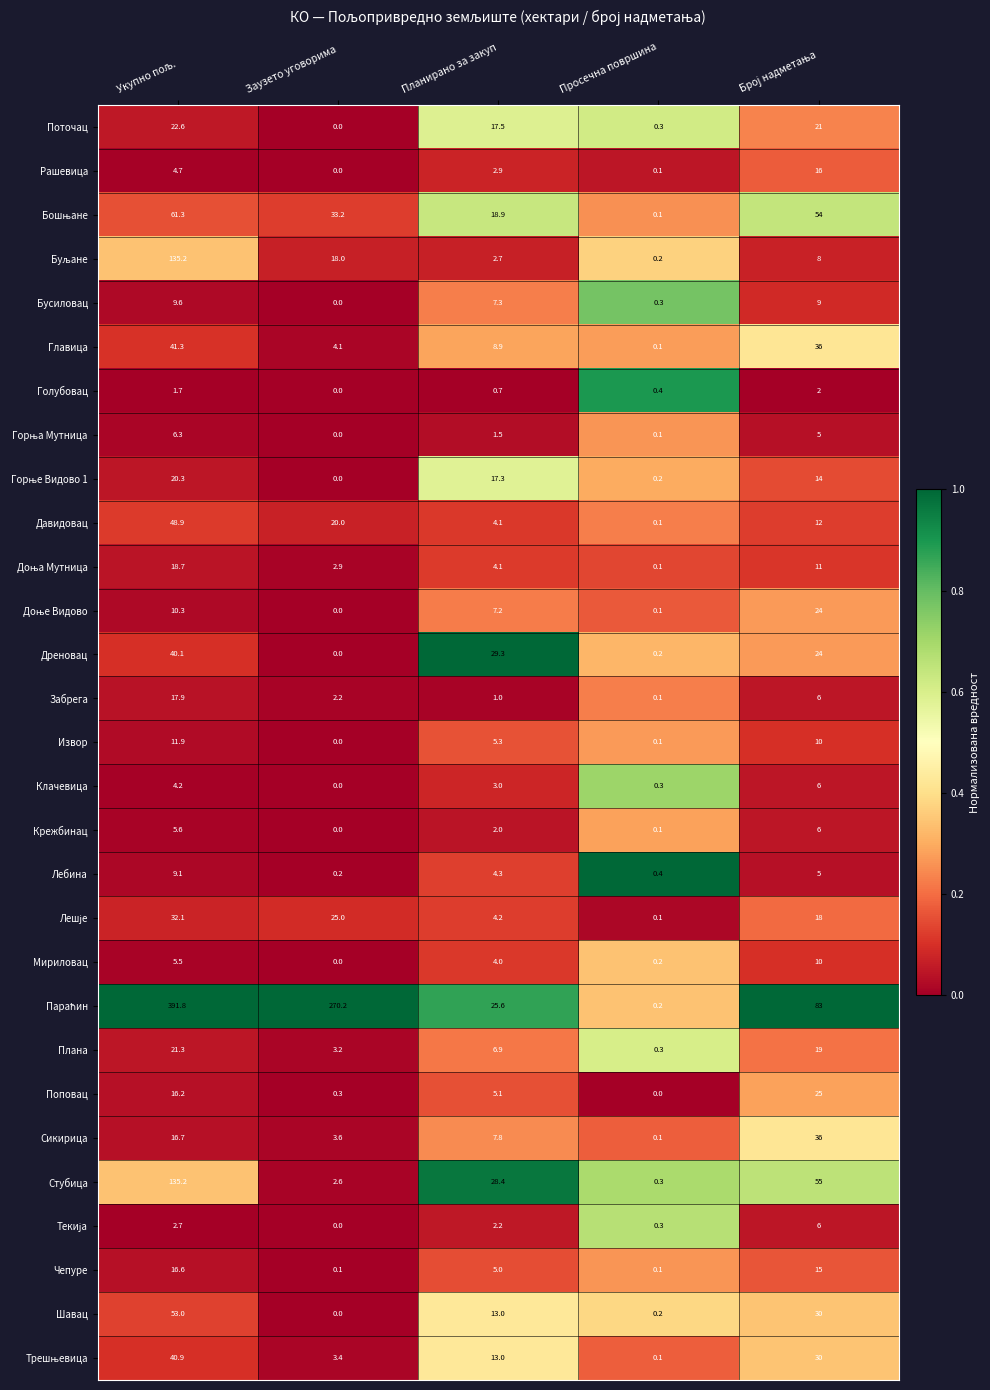

Is it true that Плана equals 1.2 at Заузето уговорима?

False